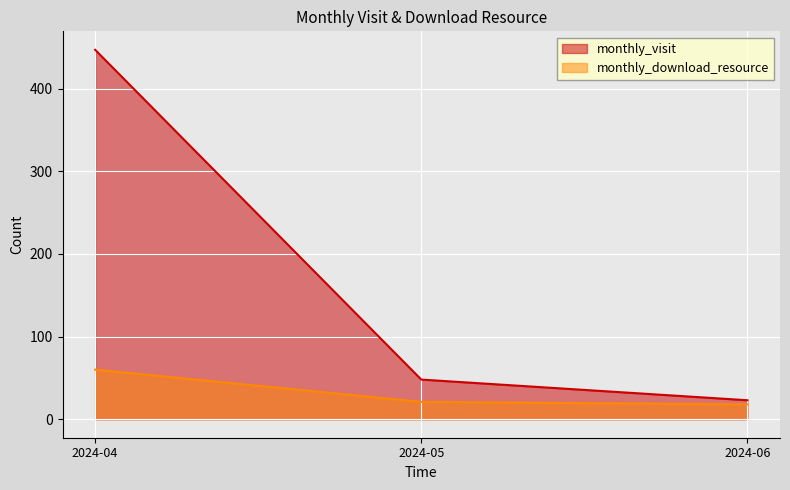

Is it true that monthly_download_resource equals 21 at 2024-05?

True